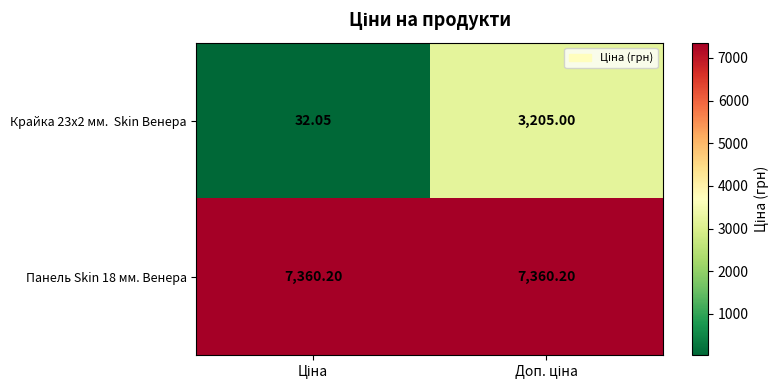

How many categories are shown in the chart?

2